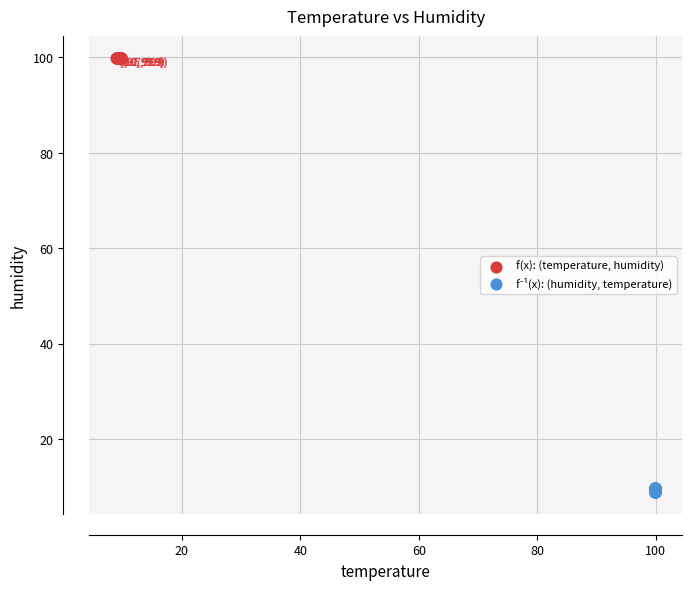

Which series contains the highest Y value?

f(x): (temperature, humidity)